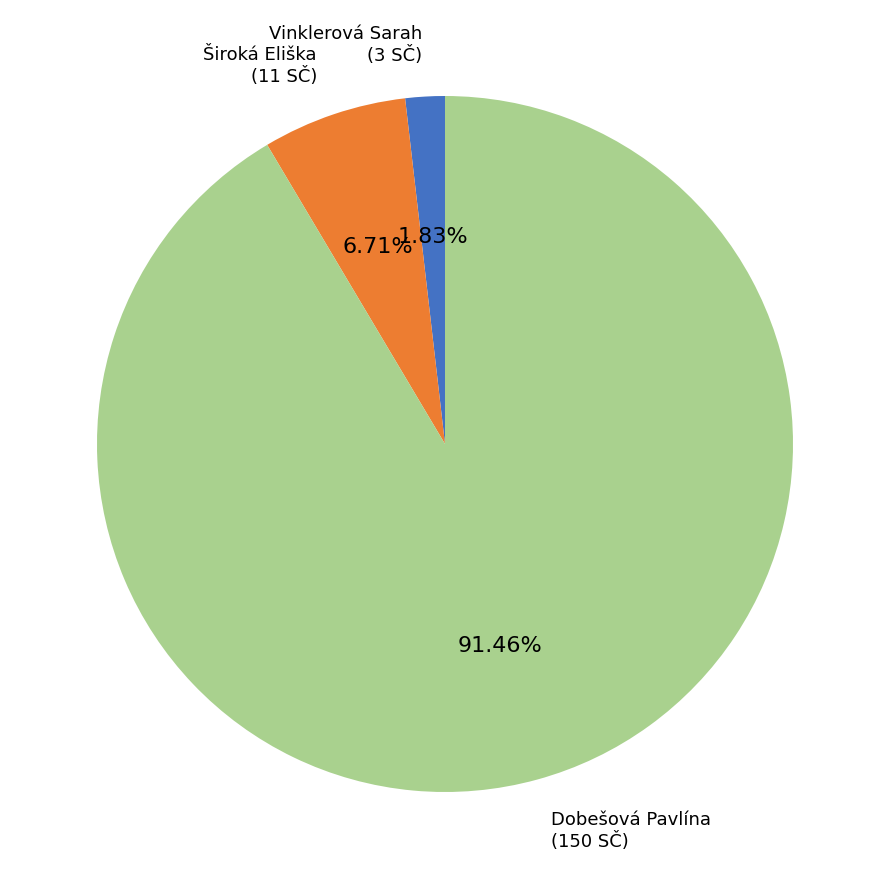

Which has a higher value, Široká Eliška or Vinklerová Sarah?

Široká Eliška